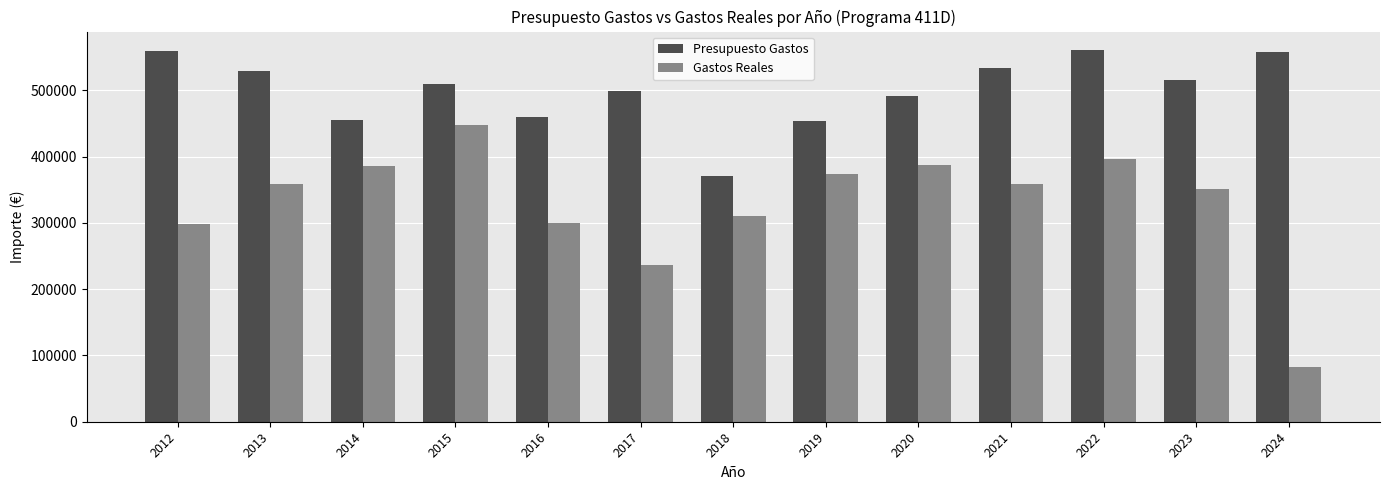

What is the lowest value of the Presupuesto Gastos series?

370592.0